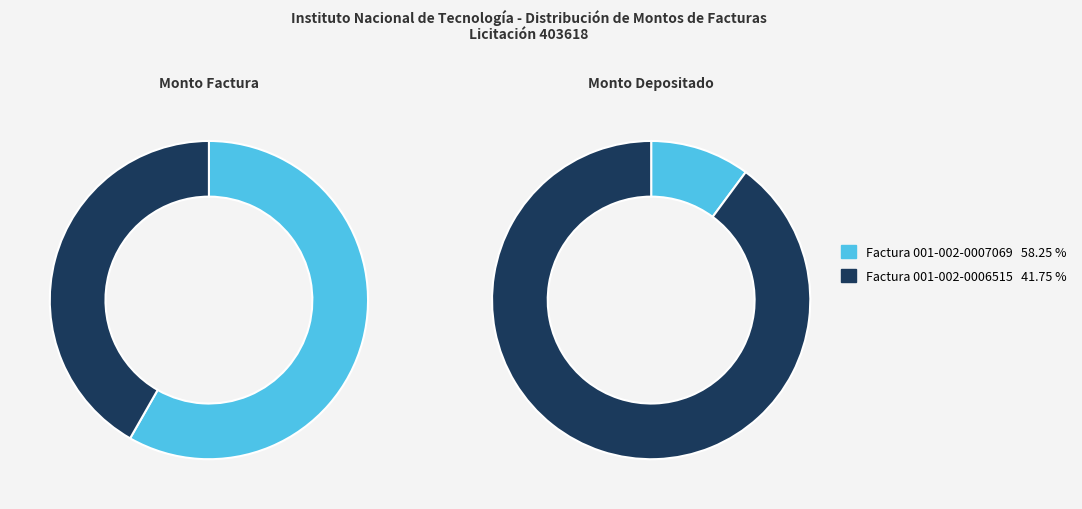

What is the ratio of the value at Factura 001-002-0007069 to the value at Factura 001-002-0006515?

1.4